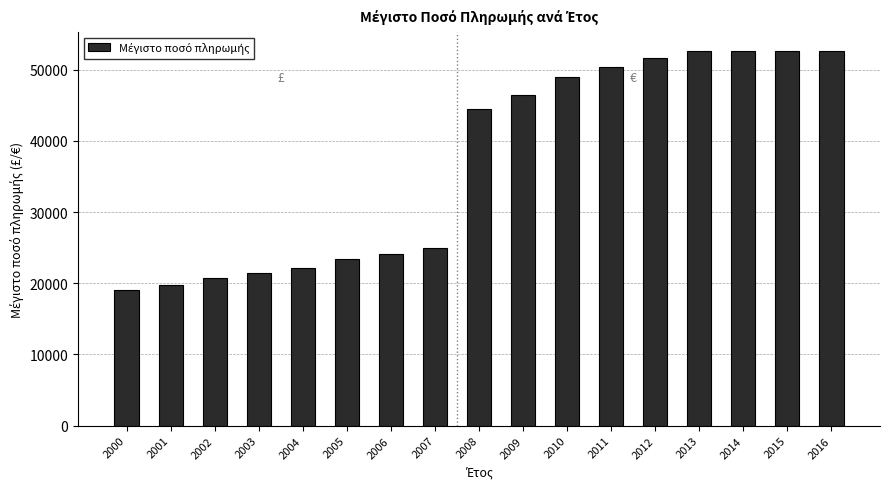

What is the difference between the values at 2015 and 2001?

32930.1